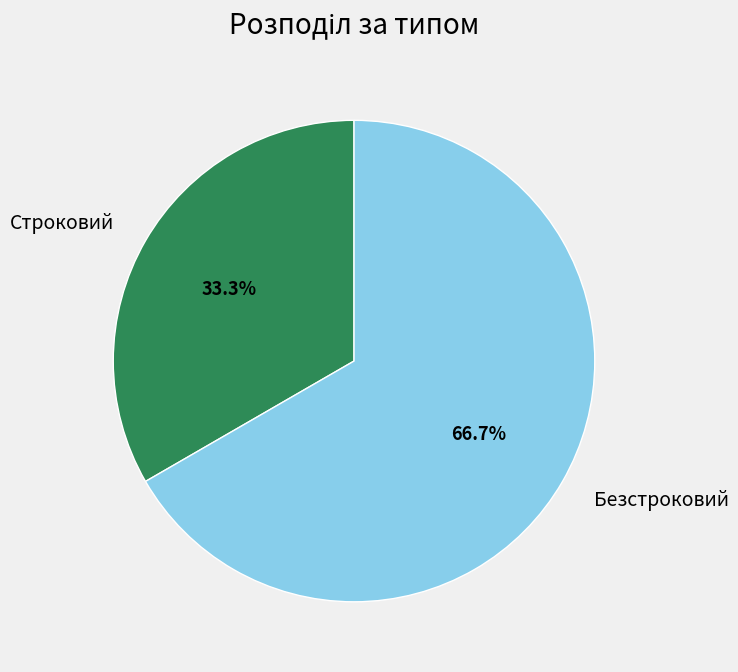

Count the number of slices in the pie.

2